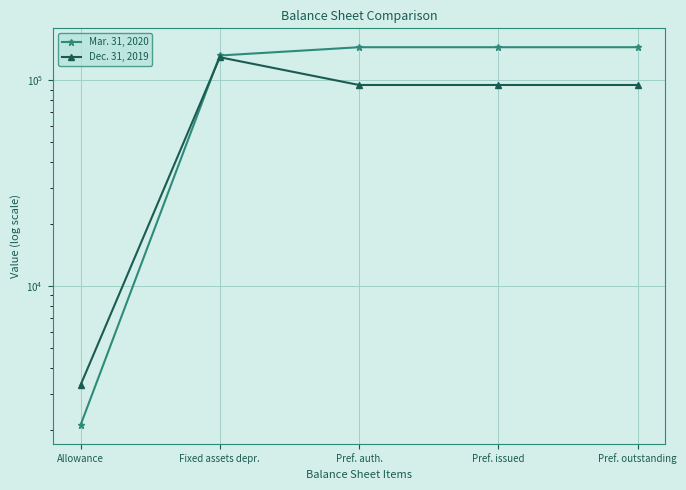

What is the difference between the maximum and minimum values in the Dec. 31, 2019 series?

126275